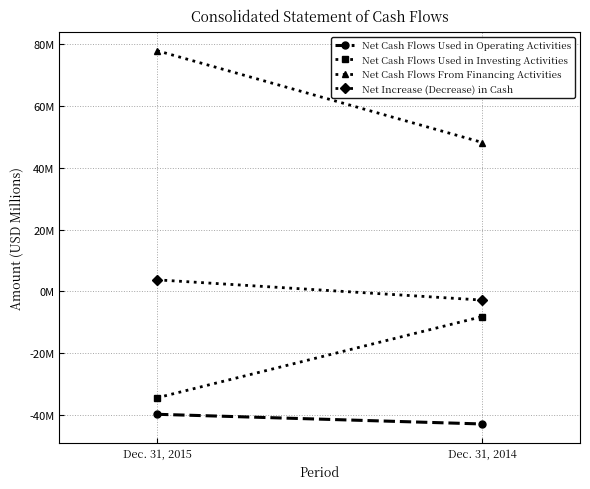

What is the sum of all Net Cash Flows Used in Investing Activities values?

-42.5